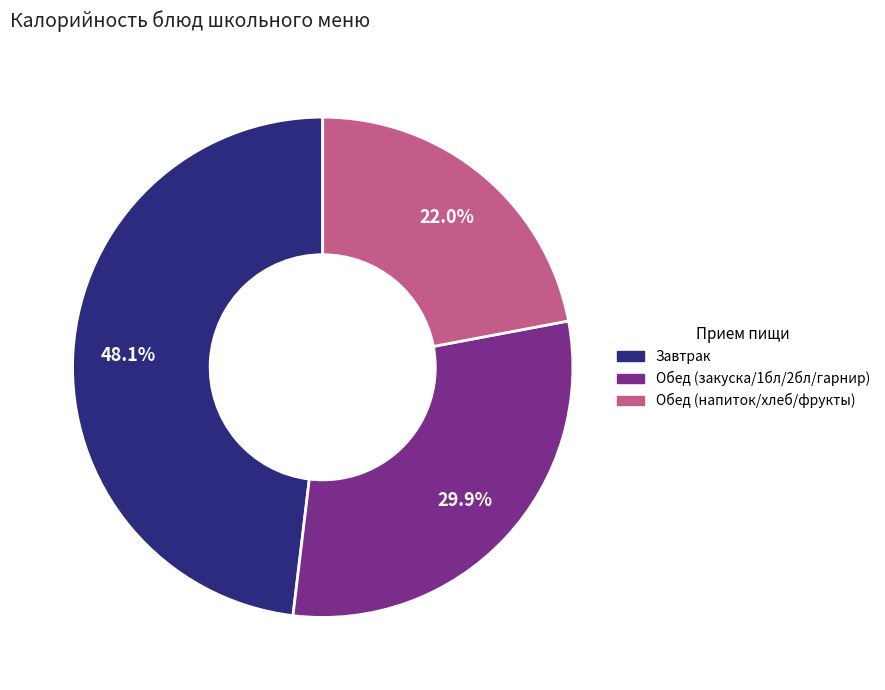

Which slice is the smallest?

Обед (напиток/хлеб/фрукты)